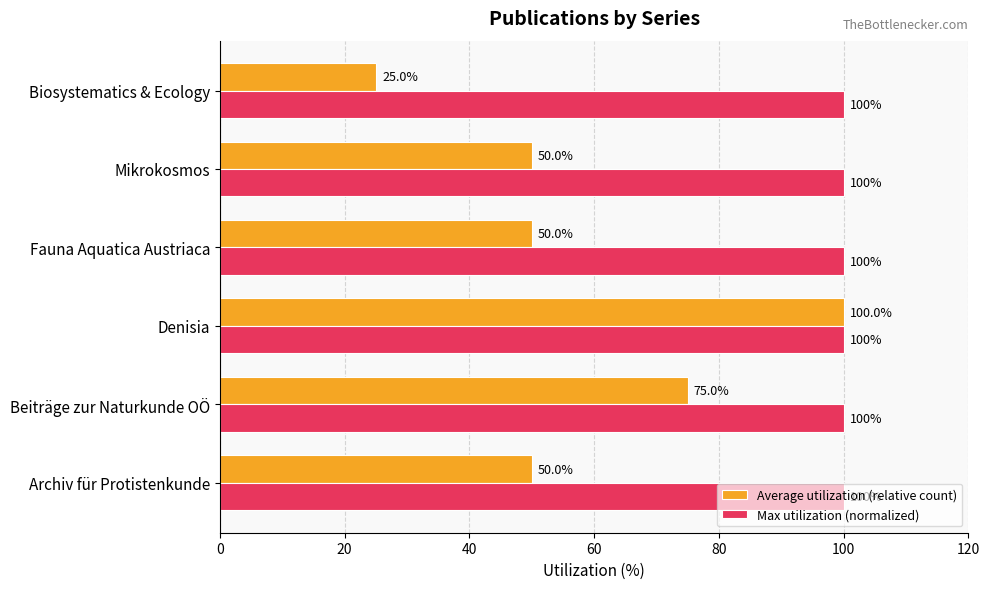

True or false: Average utilization (relative count) has a value of 50 at Fauna Aquatica Austriaca.

True